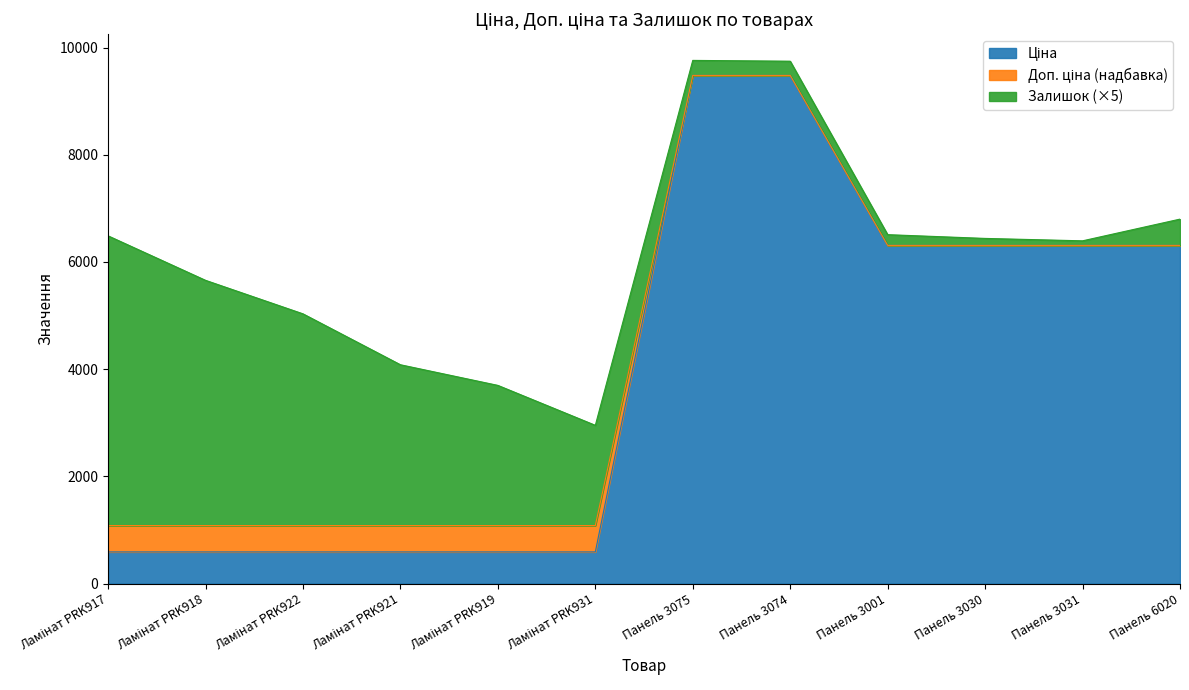

Does the chart display data point markers on the line(s)?

No